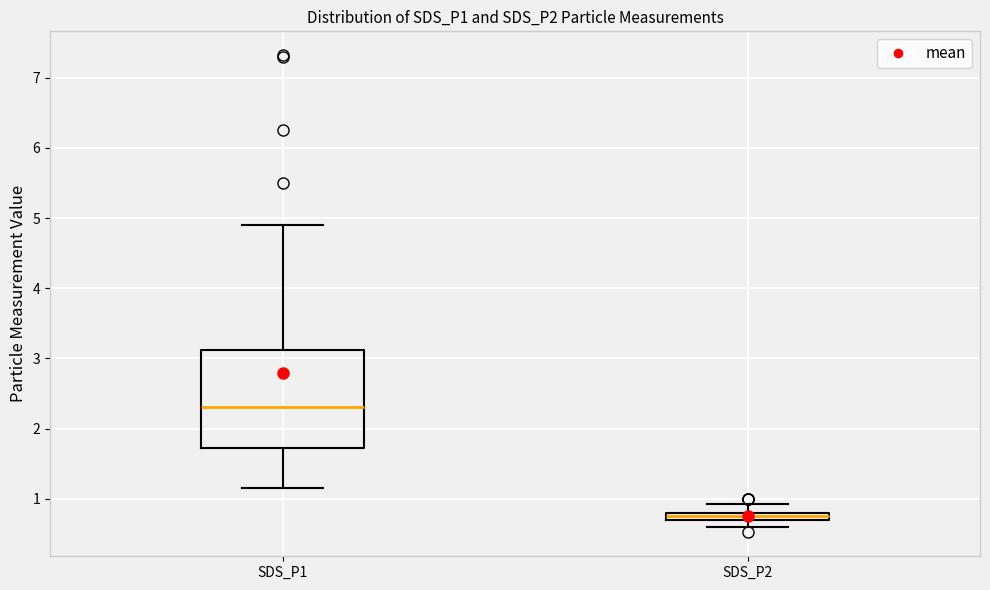

Where does the upper whisker of the box for SDS_P2 end on the y-axis? The values are not printed on the chart, so give them approximately, as read against the axis.

0.9